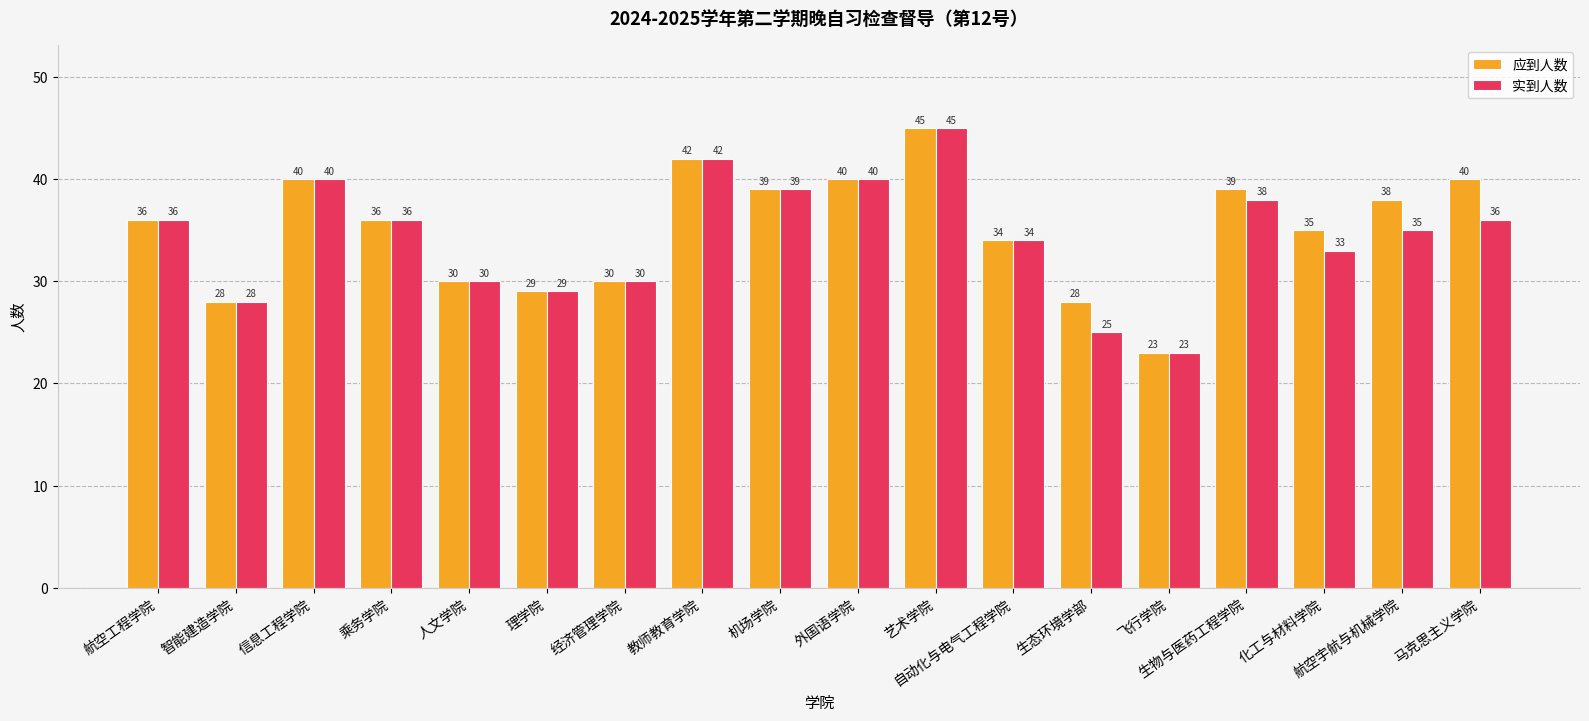

Which label corresponds to the largest value in the chart?

艺术学院